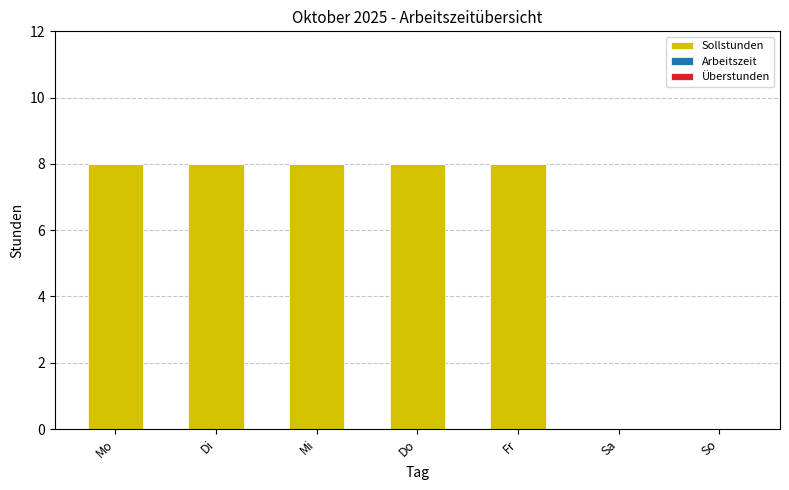

What is the greatest value displayed?

8